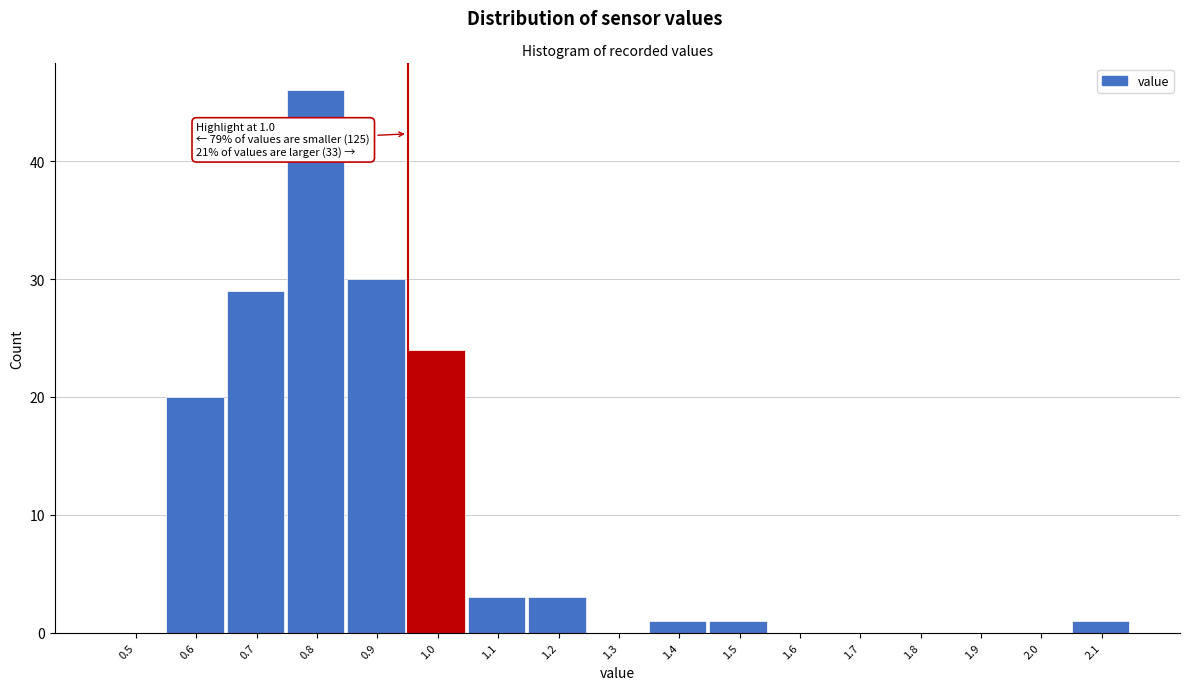

Reading right to left, transcribe all the data shown in this chart.

2.1=1	2.0=0	1.9=0	1.8=0	1.7=0	1.6=0	1.5=1	1.4=1	1.3=0	1.2=3	1.1=3	1.0=24	0.9=30	0.8=46	0.7=29	0.6=20	0.5=0